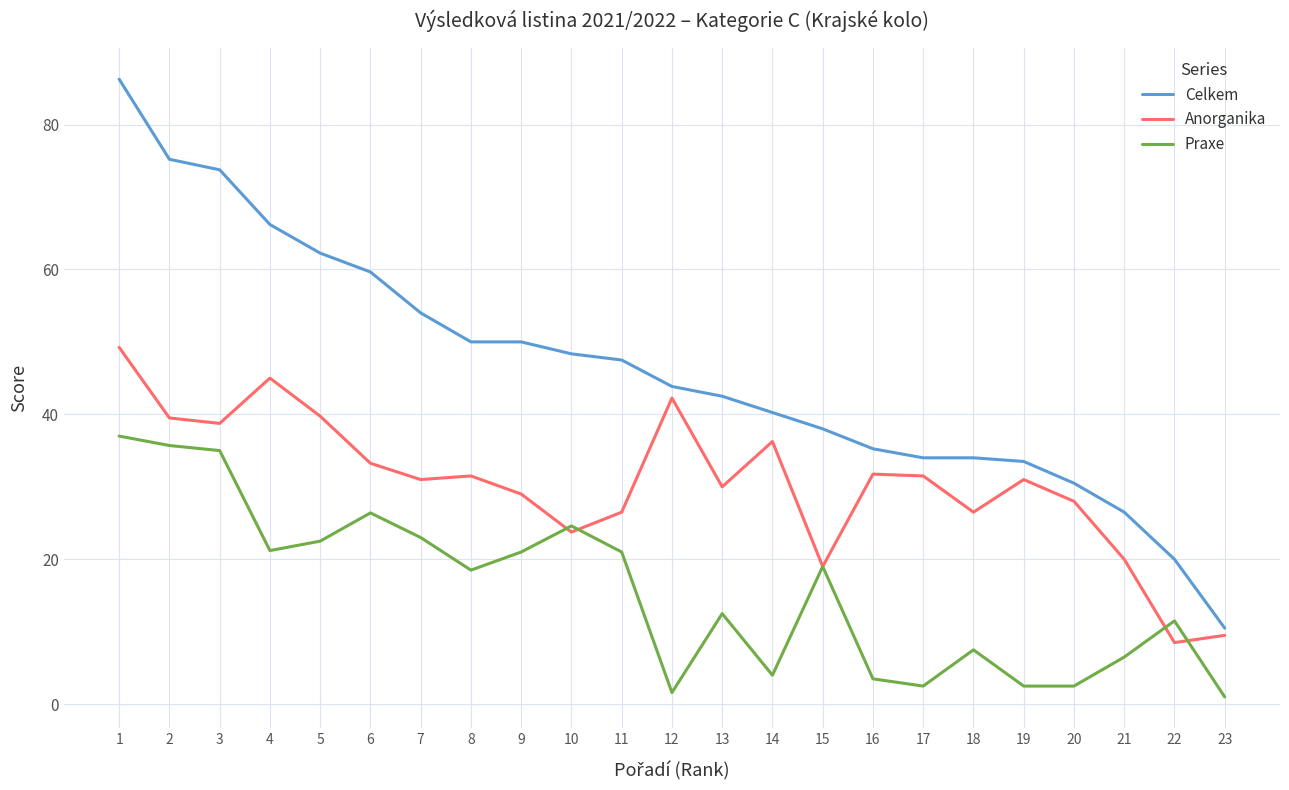

Rank the series by their average value, from lowest to highest.

Praxe, Anorganika, Celkem